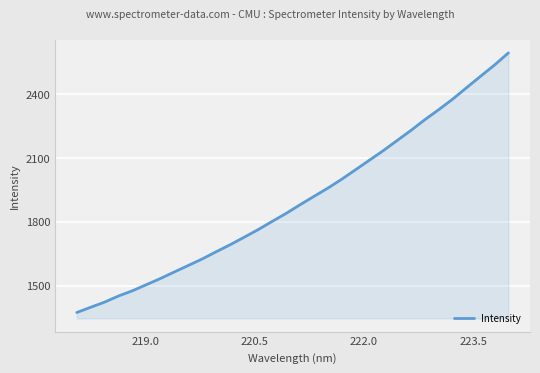

How many lines are shown in the chart?

1